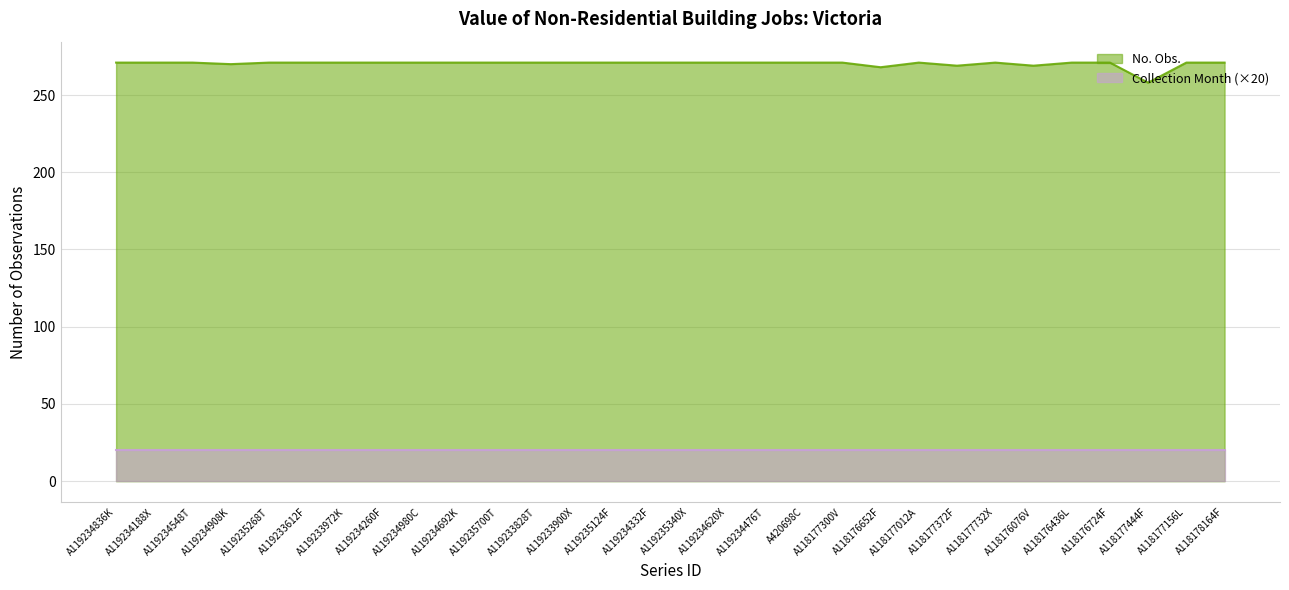

Which label corresponds to the largest value in the chart?

A119234836K